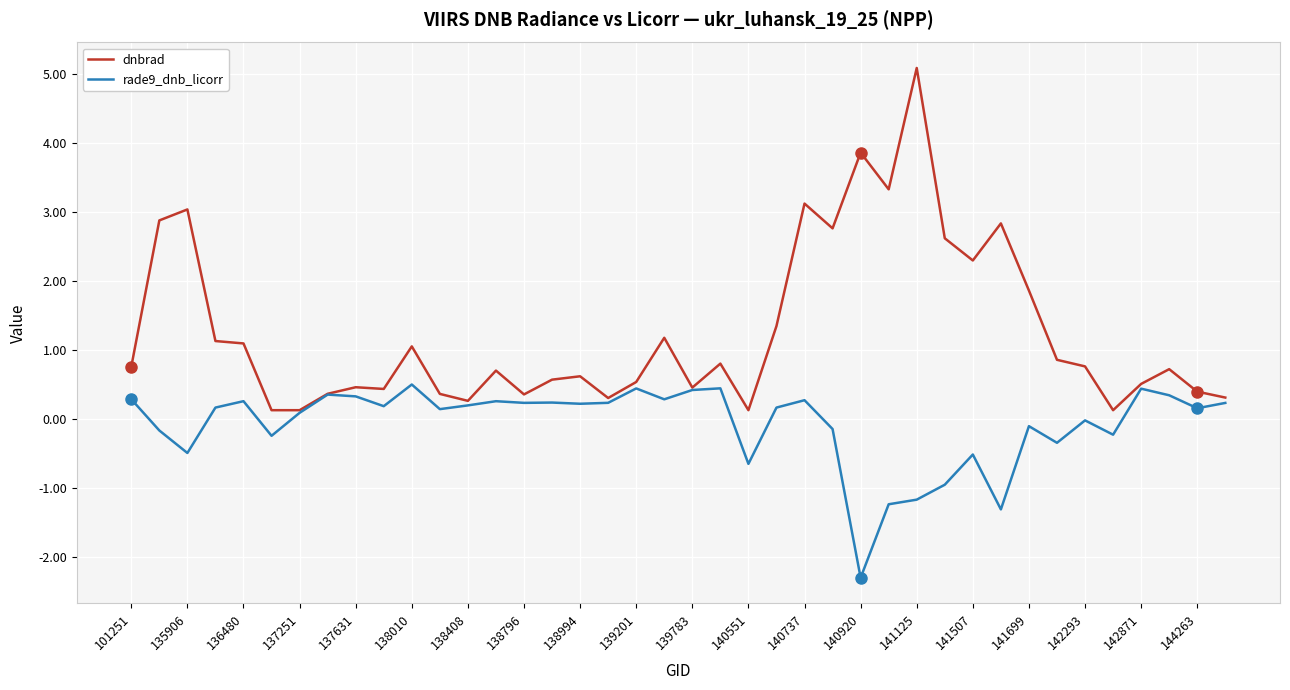

Which series has the largest total across all categories?

dnbrad